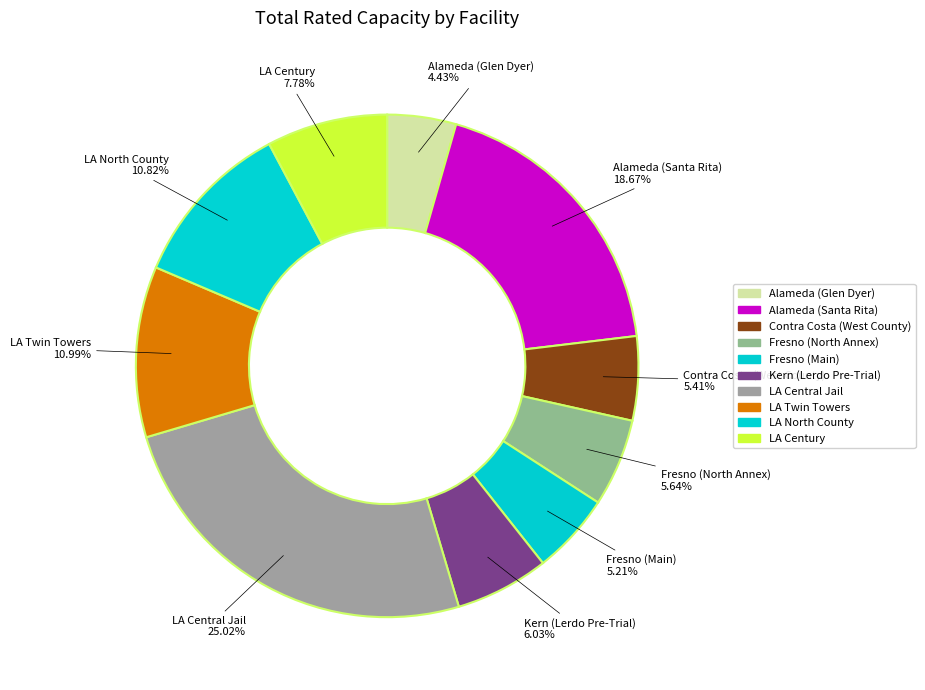

Is there any slice that represents more than half of the pie?

No